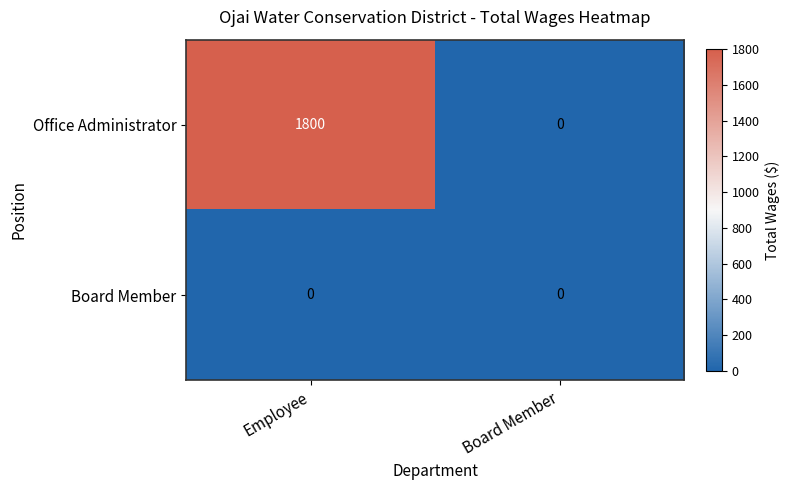

Rank the series by their maximum value, from lowest to highest.

Board Member, Office Administrator